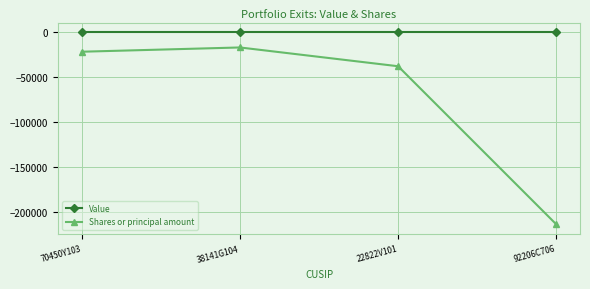

What position from the right is 92206C706?

1